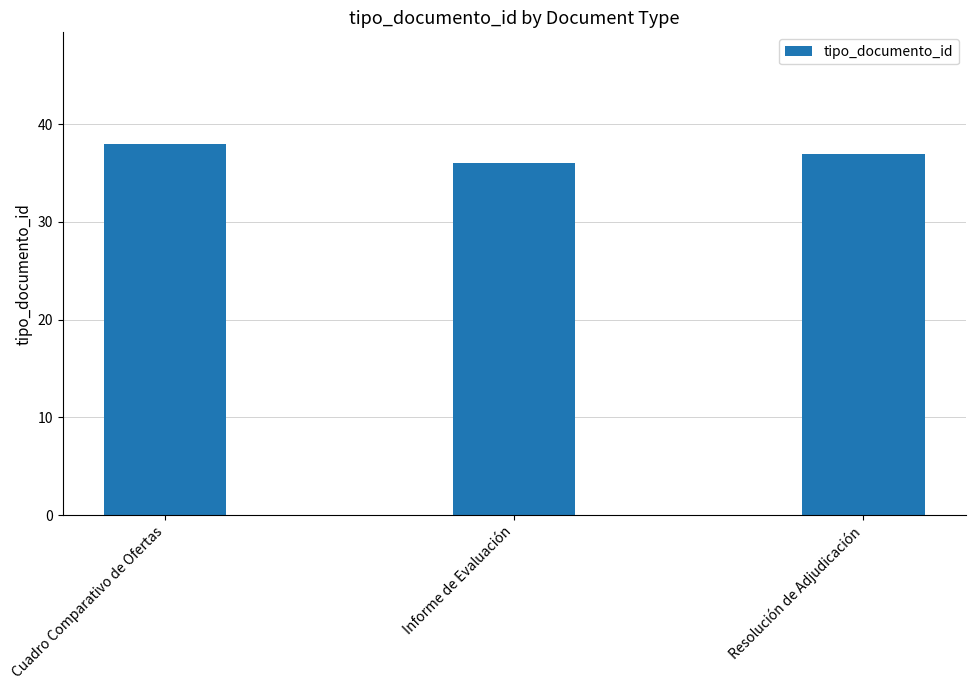

What is the greatest value displayed?

38